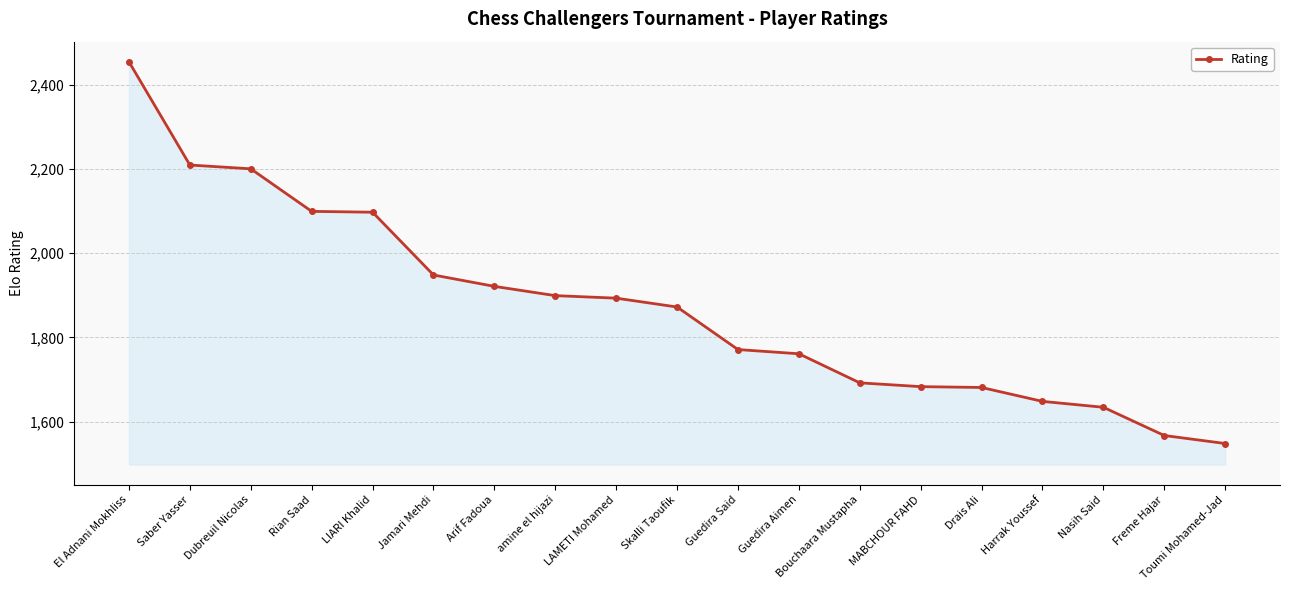

How many distinct data groups are displayed?

1